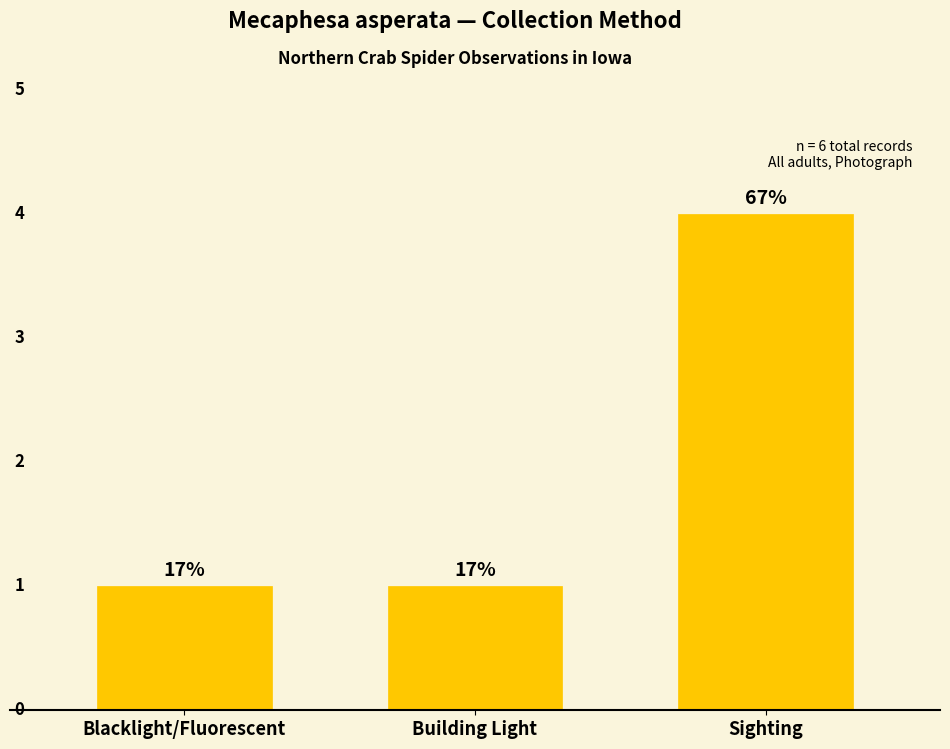

At which label is the value closest to 2?

Blacklight/Fluorescent